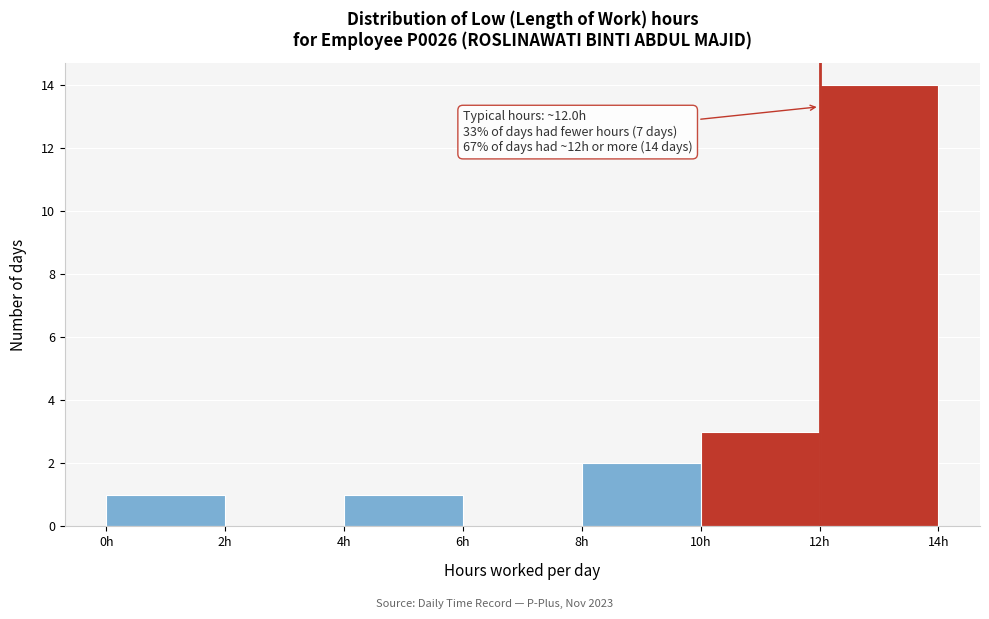

Which range on the x-axis has the tallest bar?

12 to 14